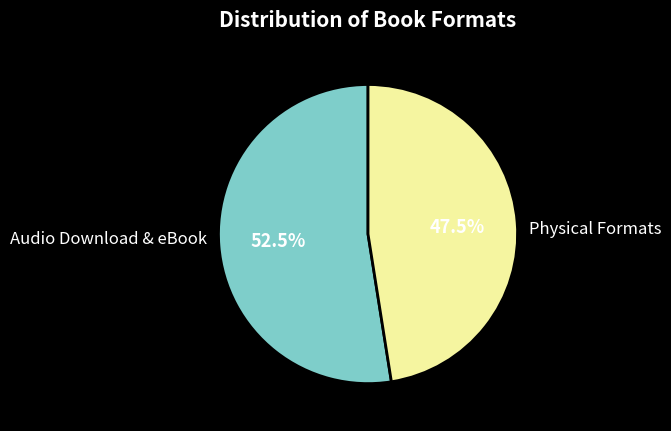

What is the largest slice in the pie chart?

Audio Download & eBook